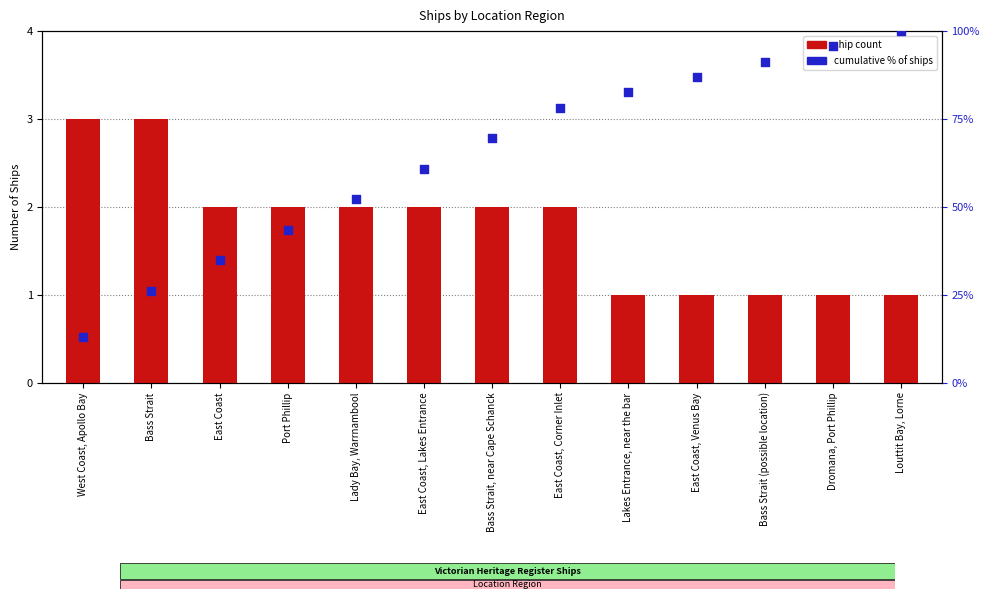

Which series has the largest total across all categories?

cumulative % of ships